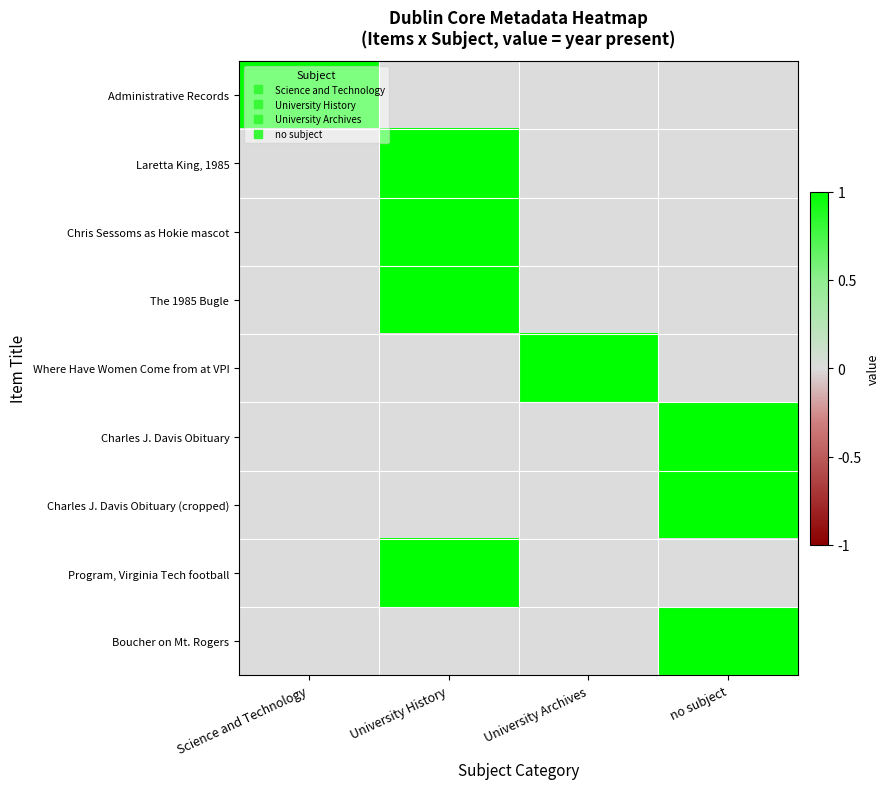

What is the difference between the highest and lowest values at University History?

1